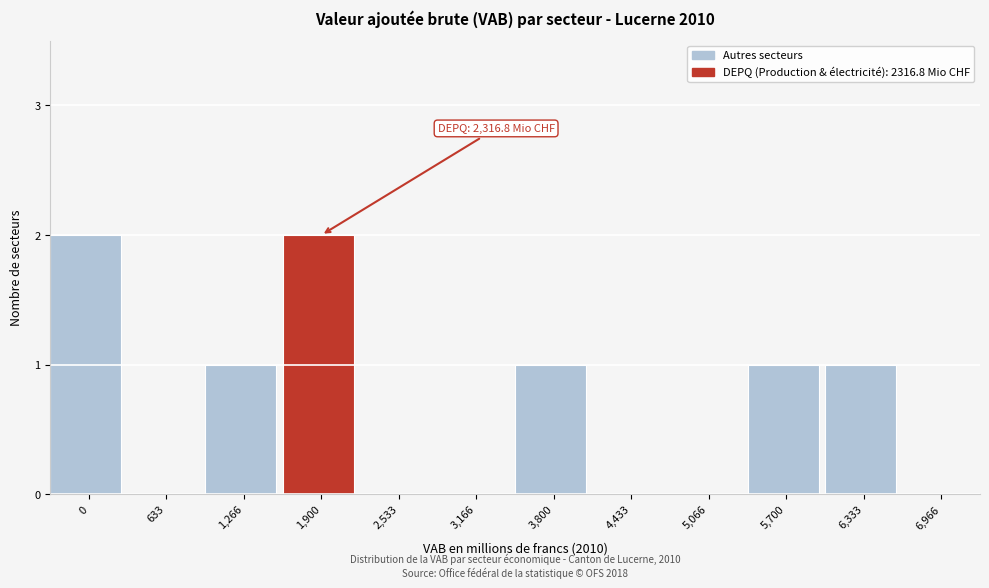

Reading left to right, transcribe all the data shown in this chart.

0=2	633=0	1,266=1	1,900=2	2,533=0	3,166=0	3,800=1	4,433=0	5,066=0	5,700=1	6,333=1	6,966=0